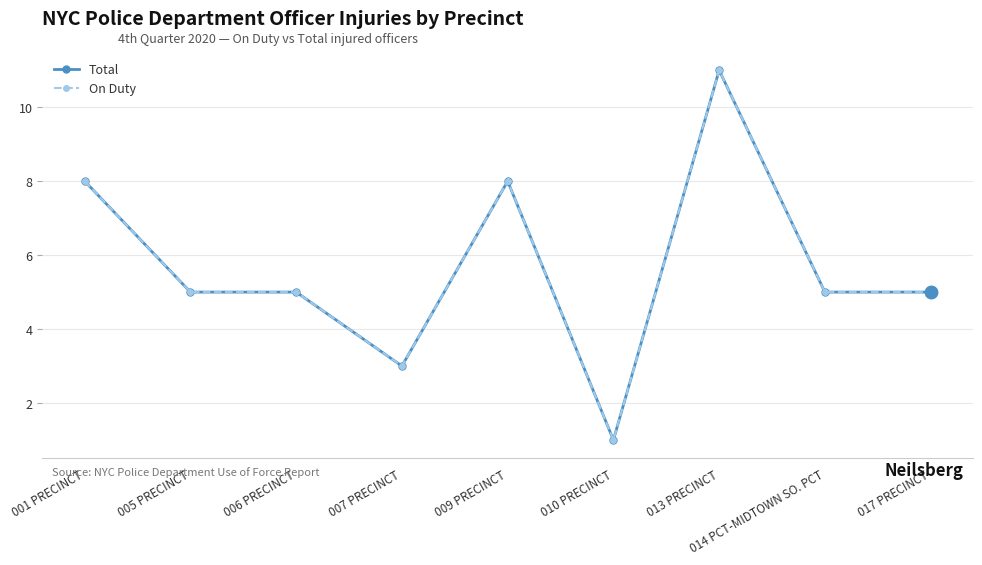

What is the average value of the Total series?

6